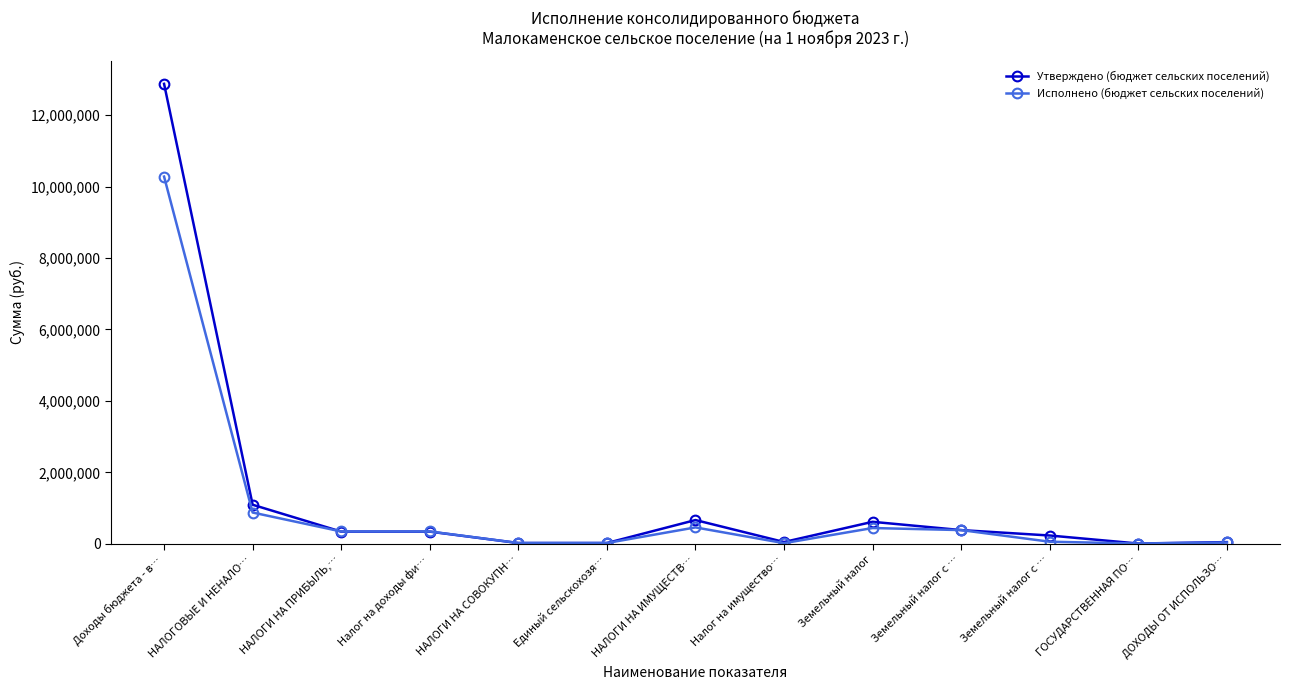

In Исполнено (бюджет сельских поселений), how many points are higher than both neighbors (excluding endpoints)?

2